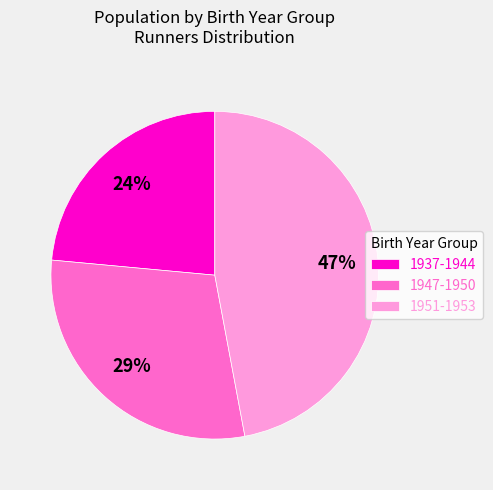

The 1951-1953 slice represents 61% of the pie. True or false?

False